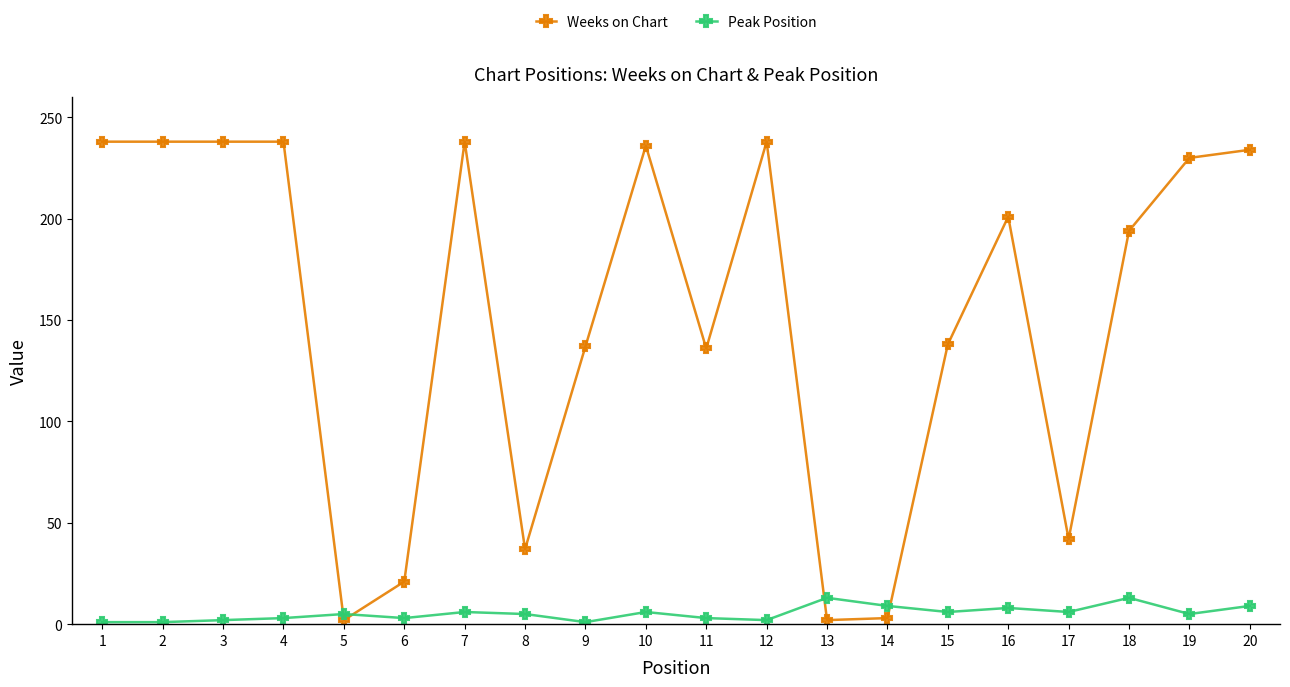

Which series changed the most between 10 and 14?

Weeks on Chart